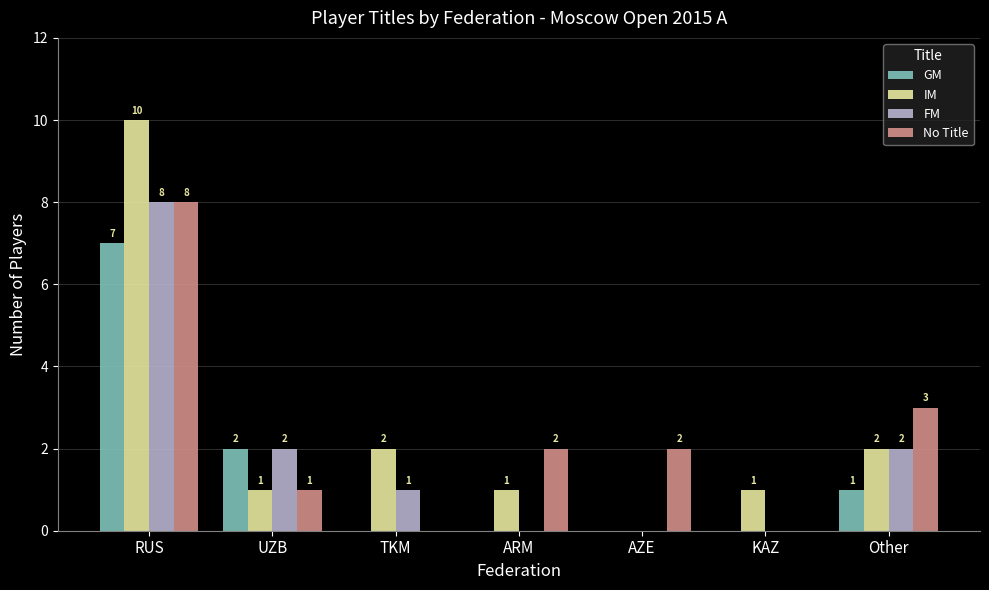

At which label does FM first exceed 1?

RUS